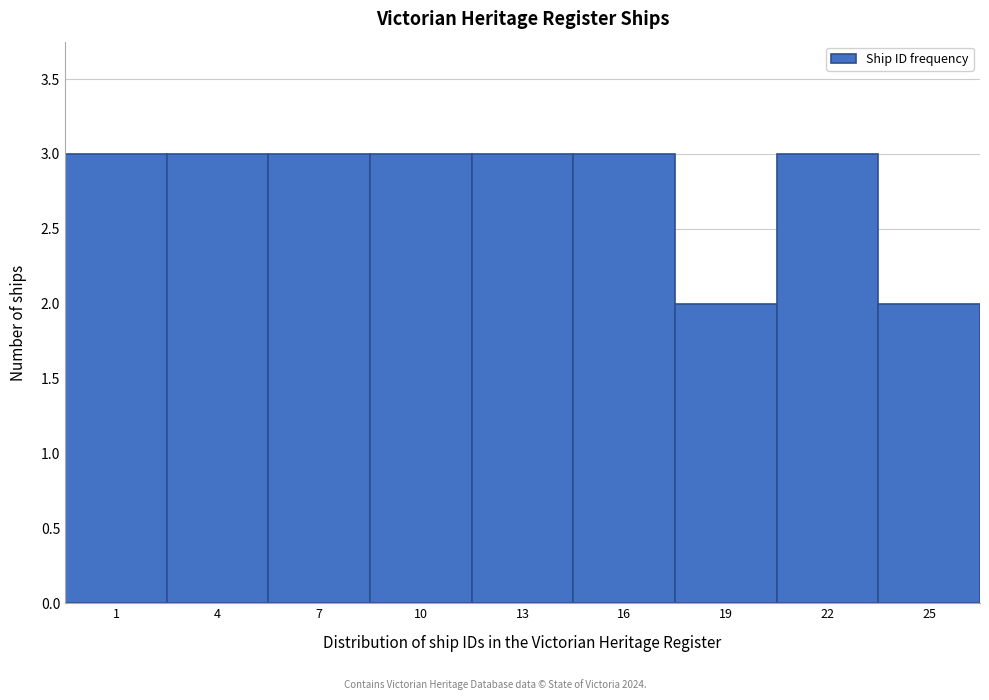

Reading right to left, transcribe all the data shown in this chart.

25=2	22=3	19=2	16=3	13=3	10=3	7=3	4=3	1=3